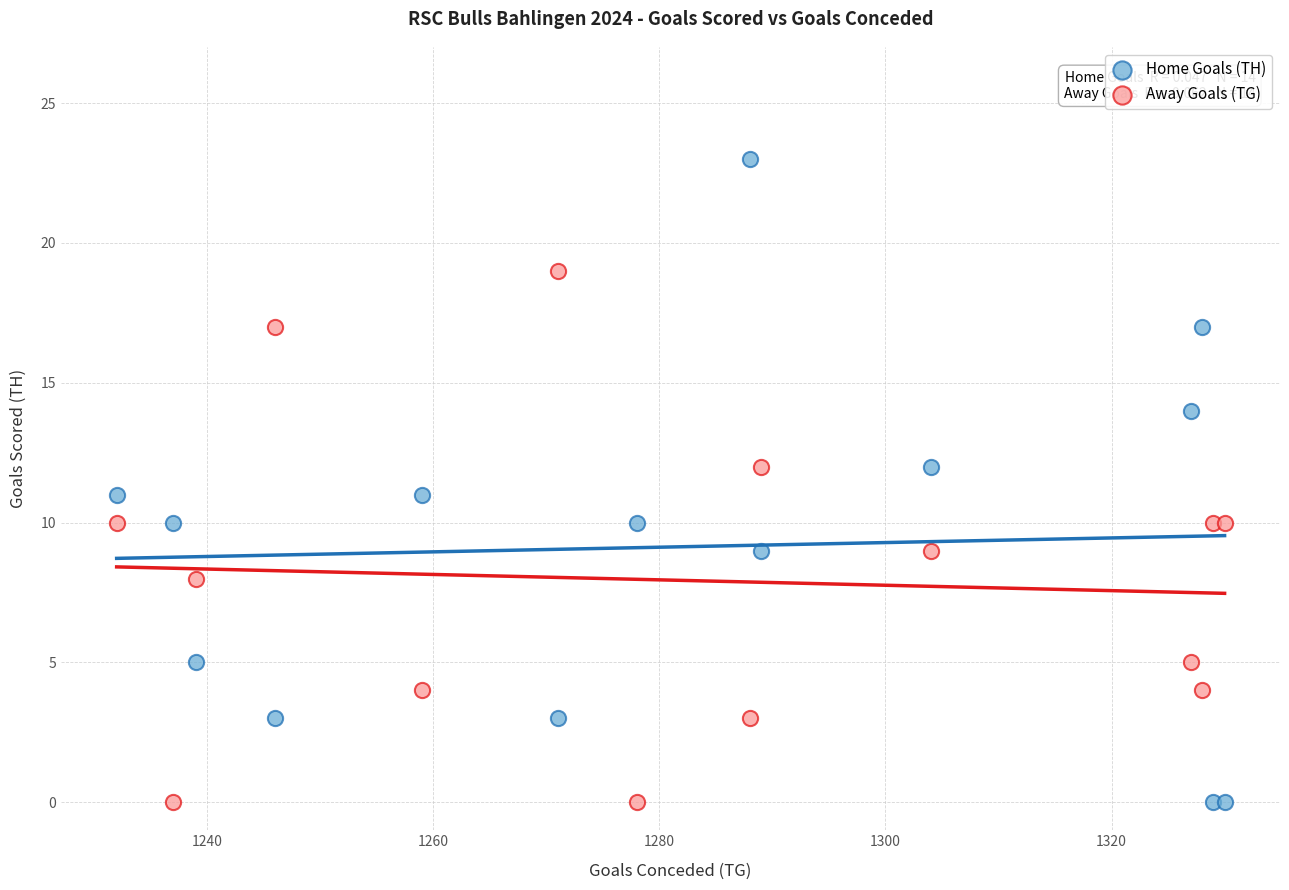

Which series reaches the maximum Y coordinate?

Home Goals (TH)